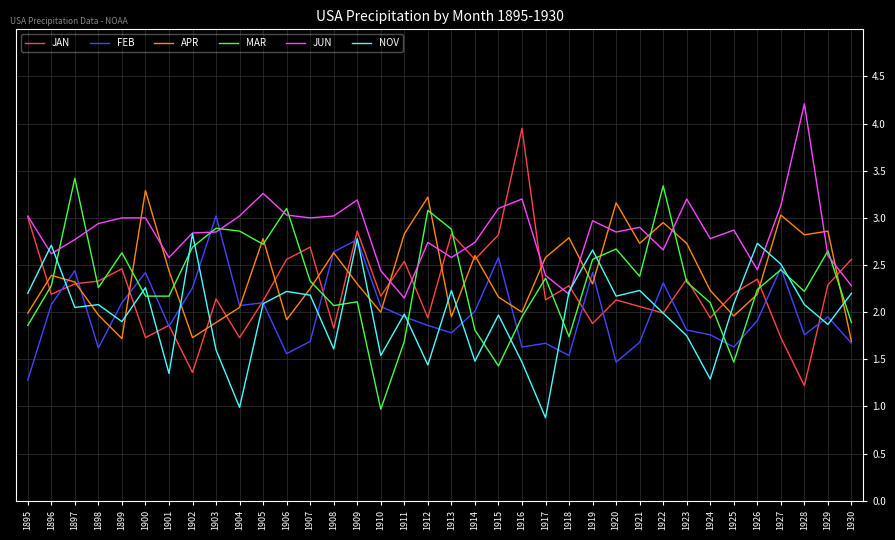

Between 1918 and 1920, which series saw the biggest shift?

MAR